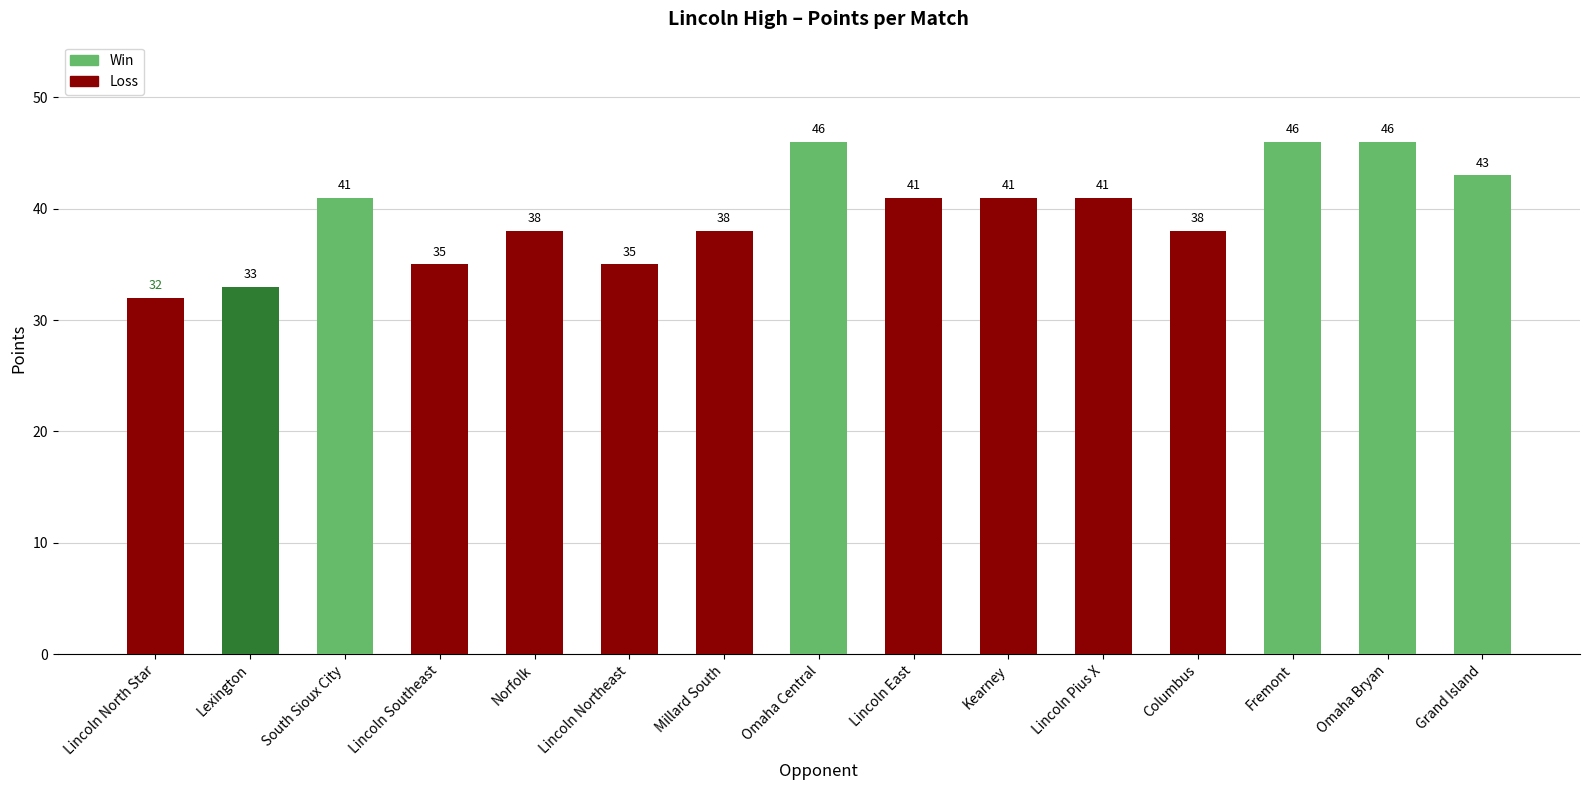

What value does the data have at Lincoln North Star, to the nearest 5?

30